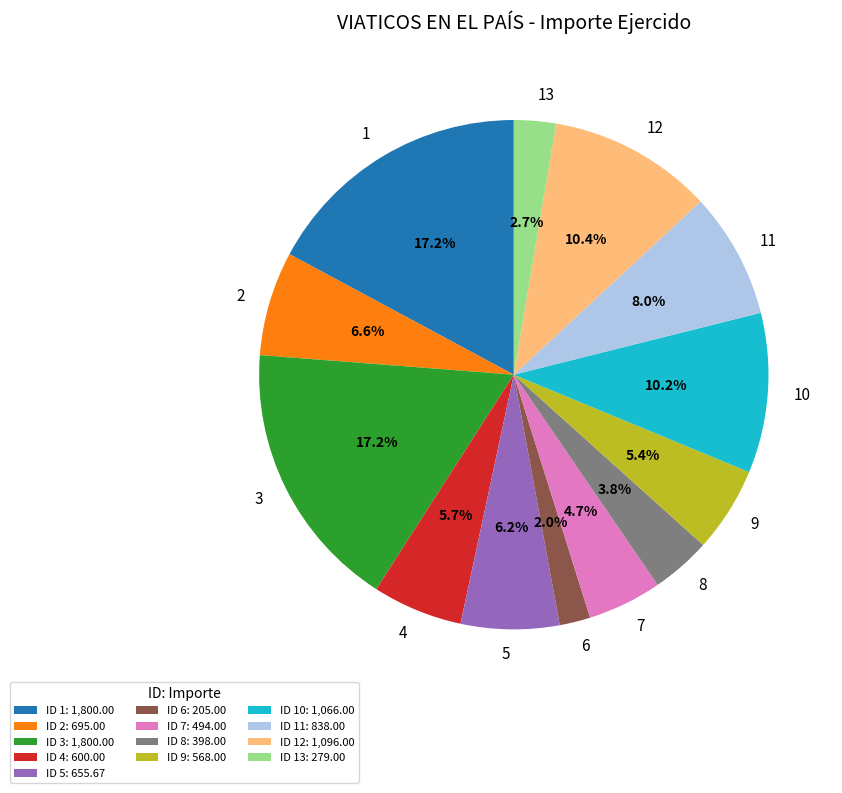

Count the number of slices in the pie.

13